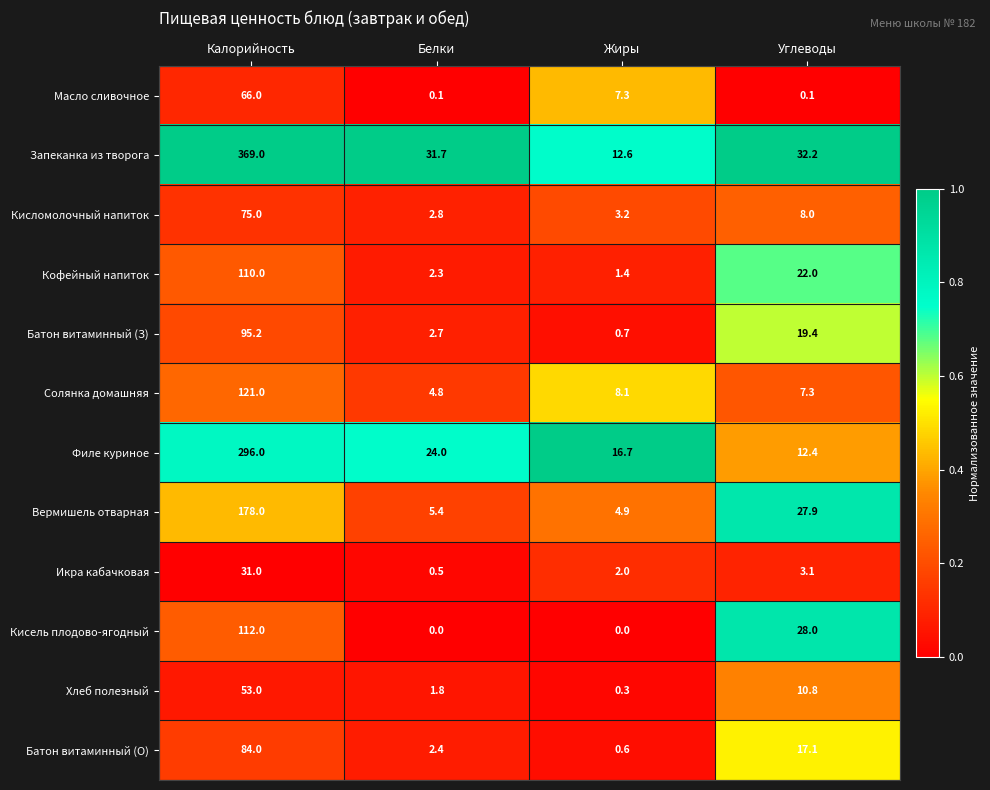

Which label corresponds to the largest value in the chart?

Калорийность